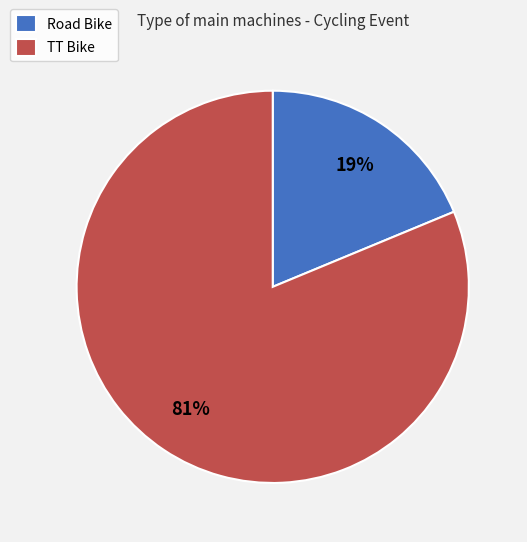

Do Road Bike and TT Bike together represent more than half of the pie?

Yes